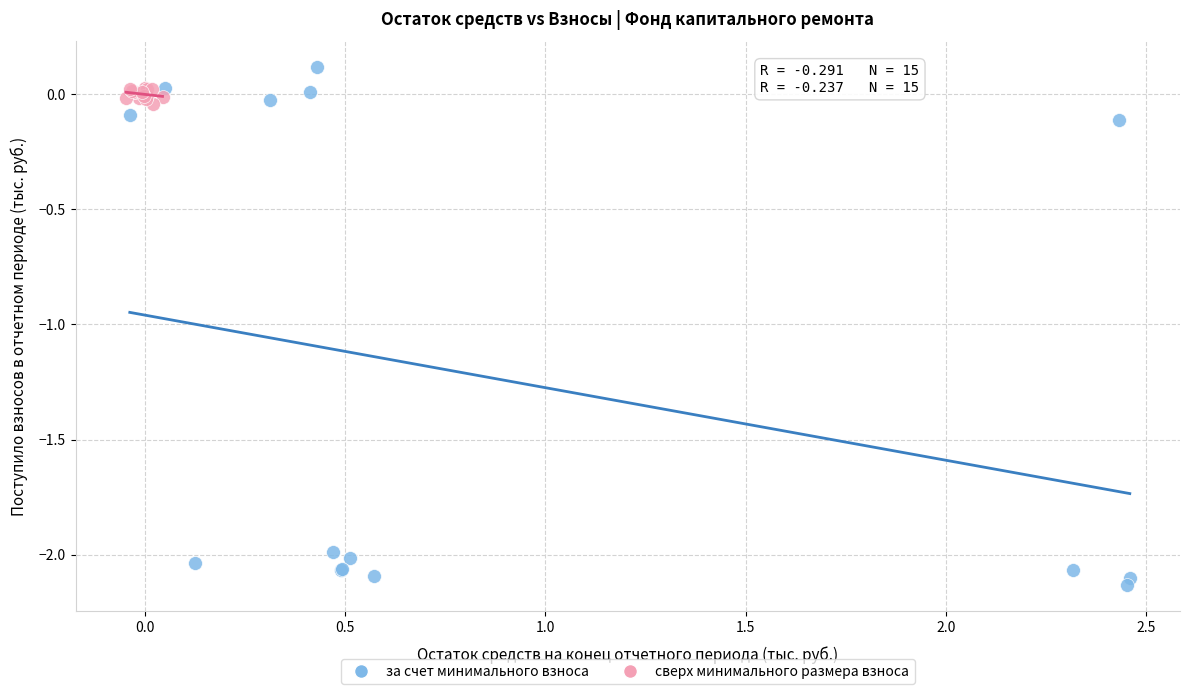

Which series has the widest spread of Y values?

за счет минимального взноса